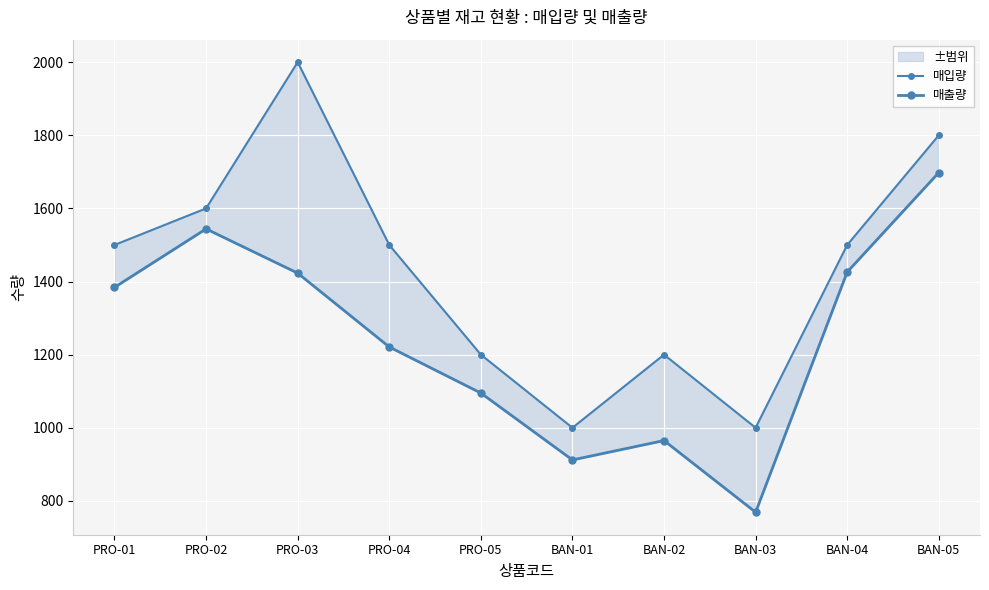

What is the lowest value of the 매출량 series?

769